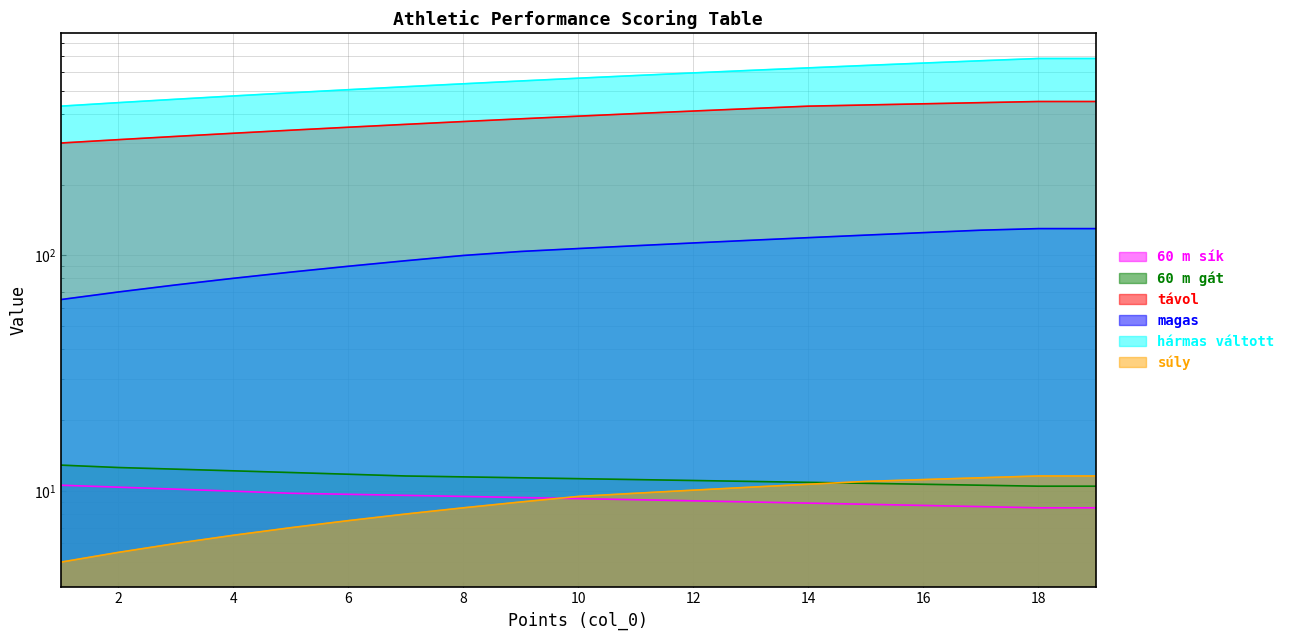

Which category has the highest value across all series?

18